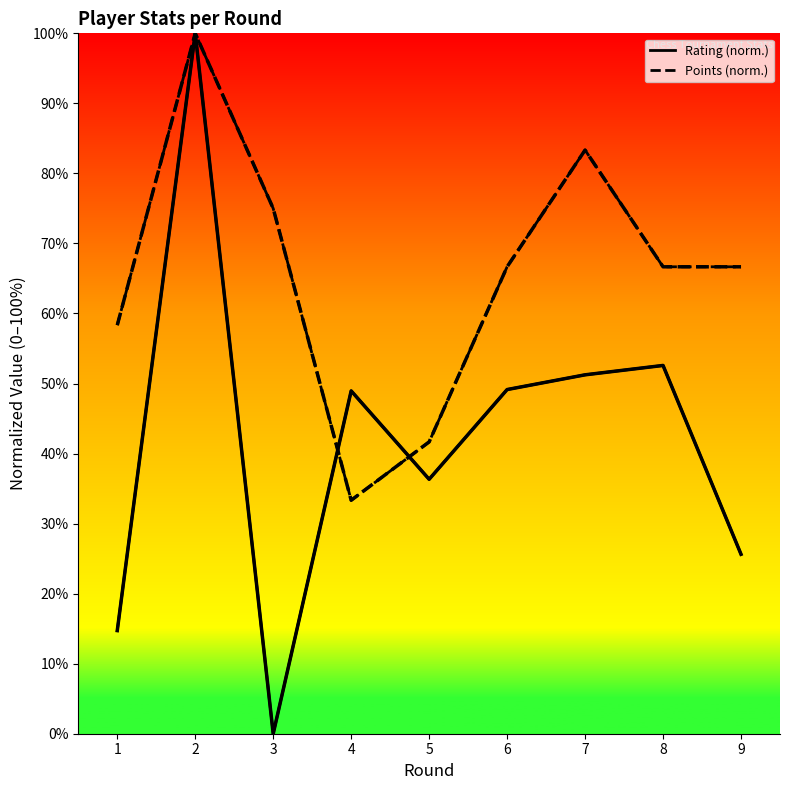

At which category is the sum across all series the highest?

2